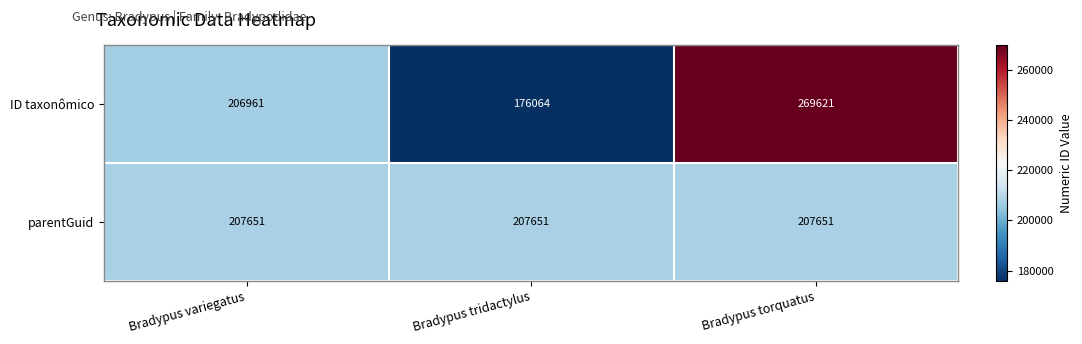

What is the minimum value shown in the chart?

176064